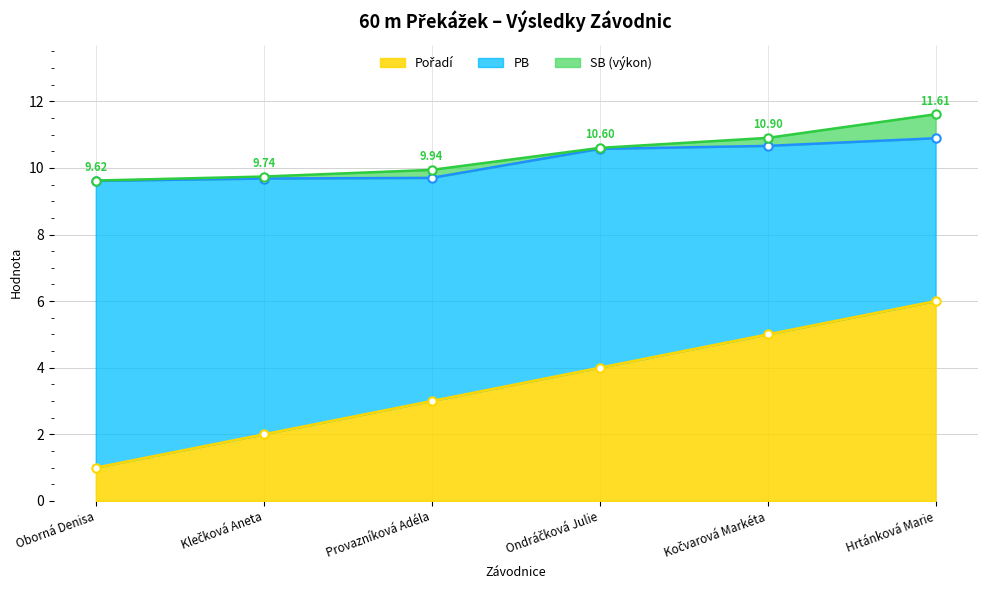

How many values in the Pořadí series are below 4?

3